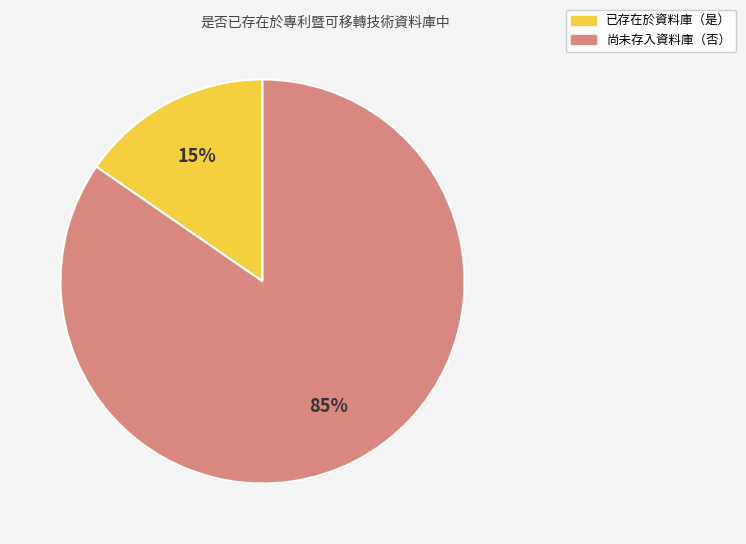

Does any single category account for the majority?

Yes